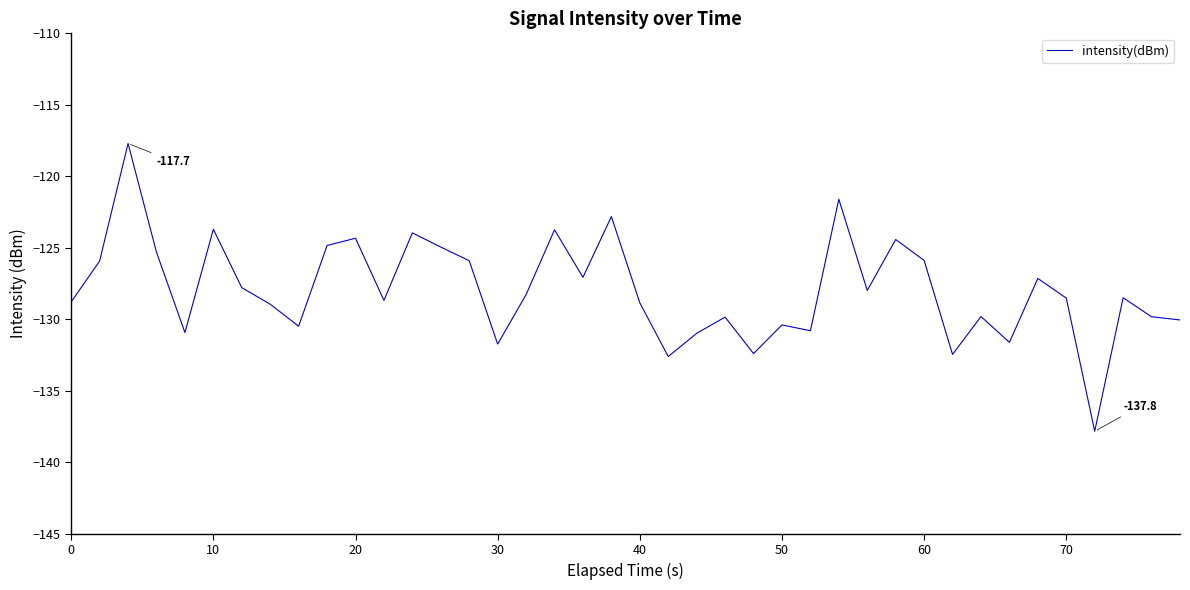

What is the minimum value shown in the chart?

-137.8